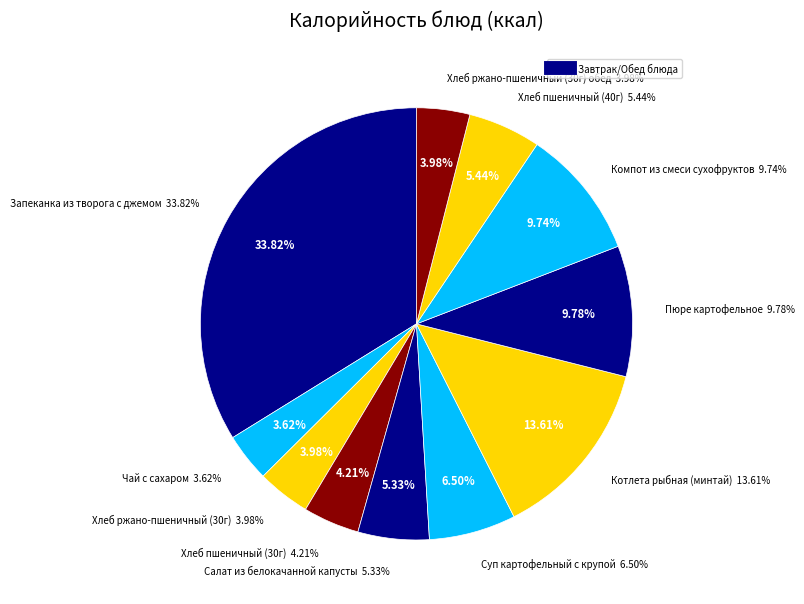

Approximately how many times larger is the value at Хлеб ржано-пшеничный (30г) compared to Хлеб пшеничный (40г)?

0.7